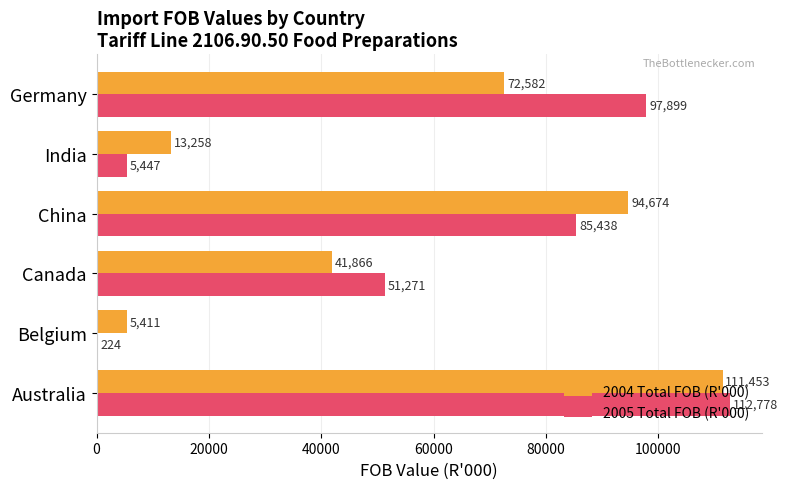

Is it true that 2004 Total FOB (R'000) equals 69199 at Australia?

False